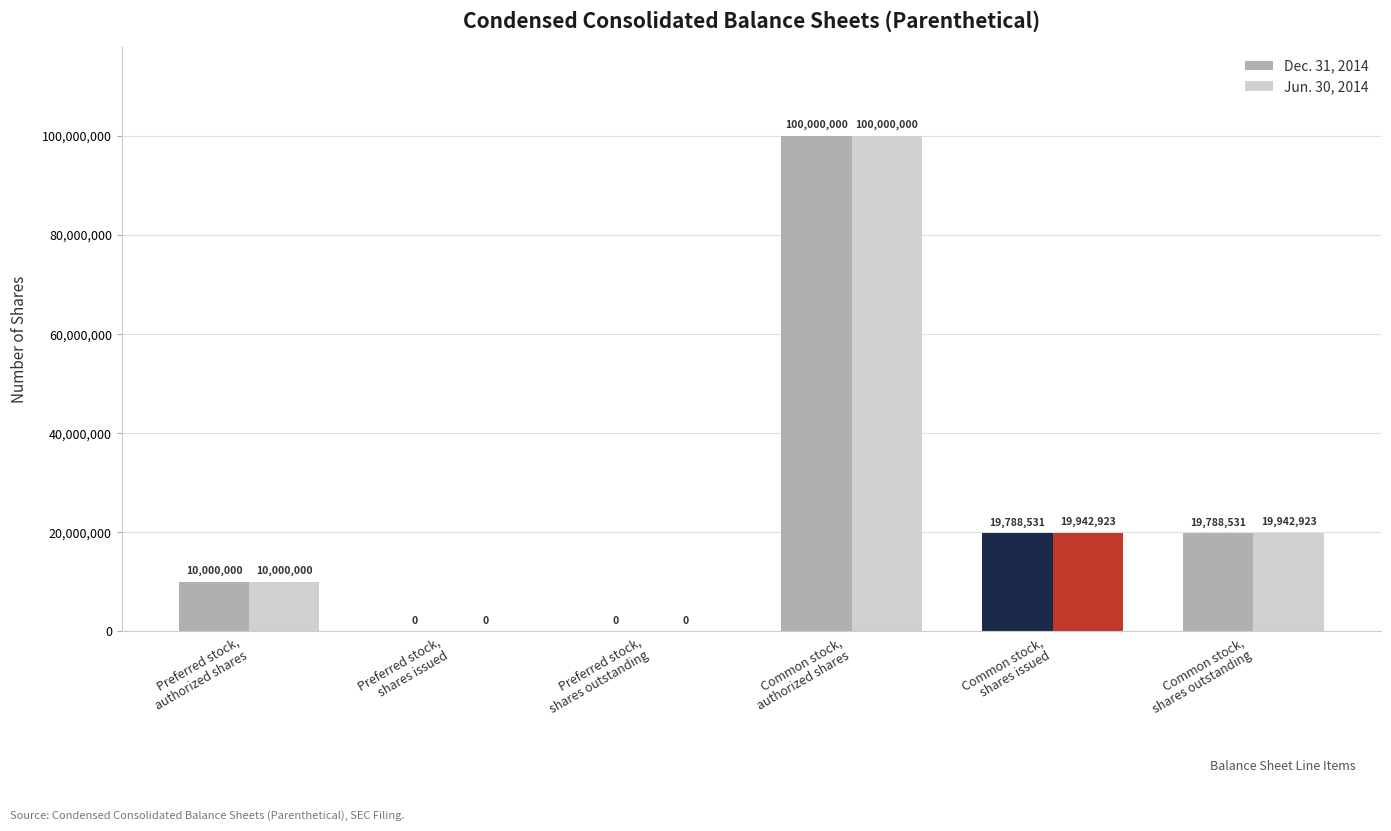

How many groups of bars are there?

6